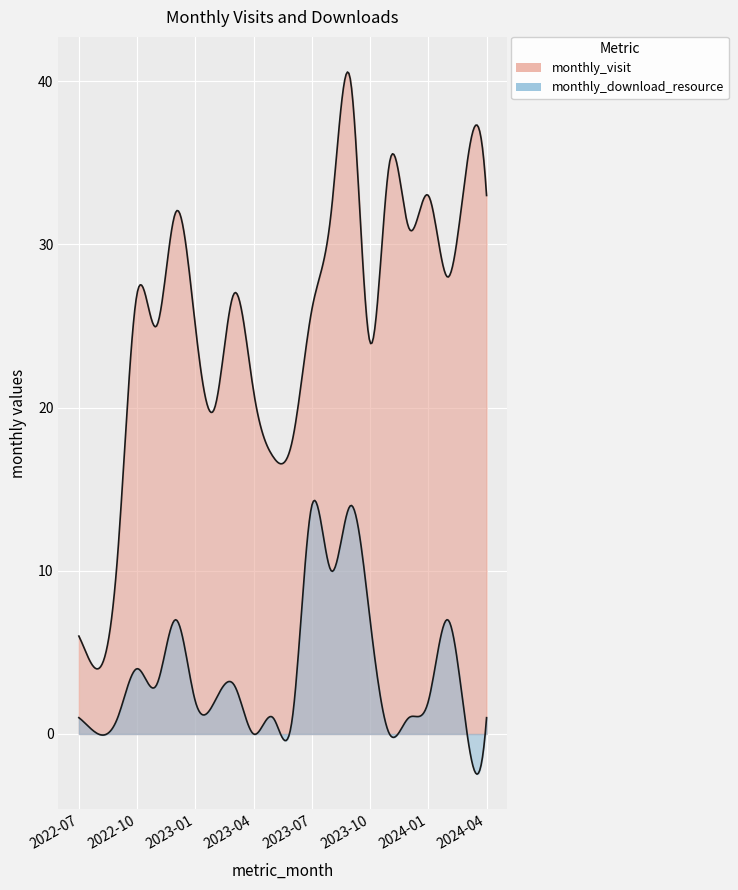

List the series in order of their peak value, lowest first.

monthly_download_resource, monthly_visit